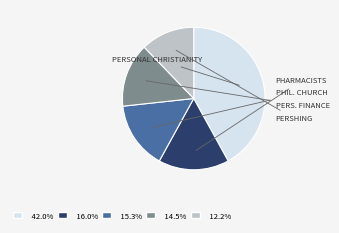

Is there any slice that represents more than half of the pie?

No